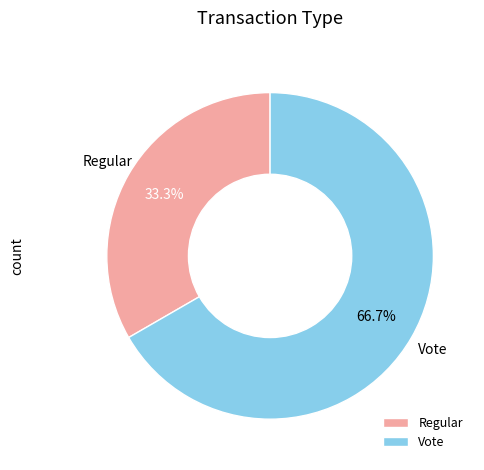

What percentage is the Vote slice, to the nearest percent?

67%